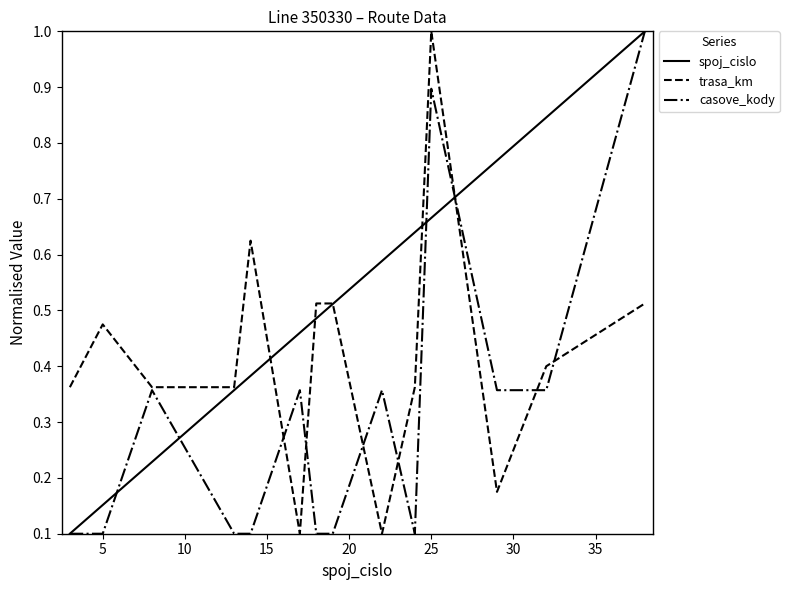

Rank the series by their average value, from lowest to highest.

casove_kody, trasa_km, spoj_cislo